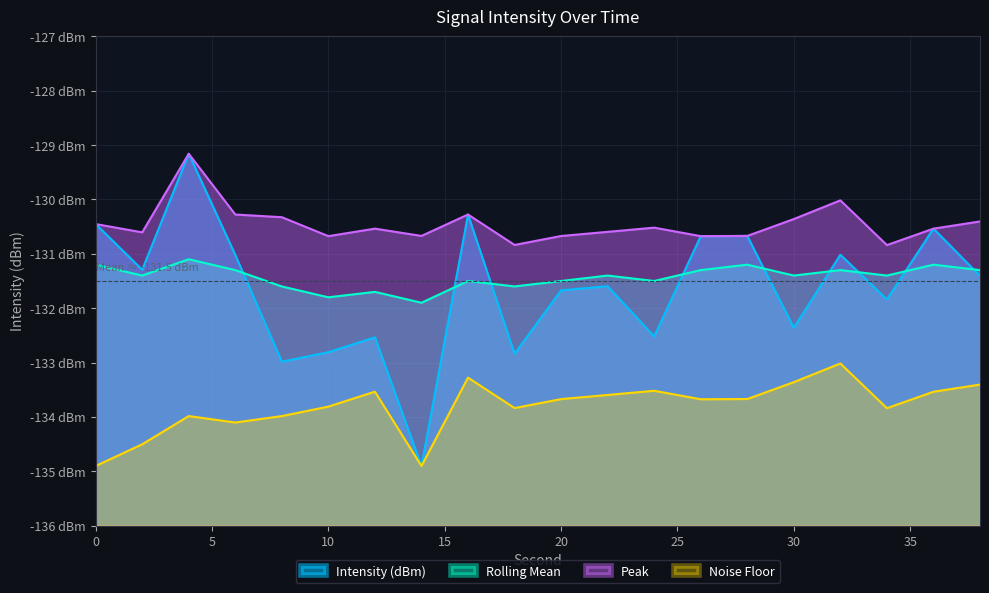

True or false: Intensity (dBm) and Noise Floor cross at least once.

False